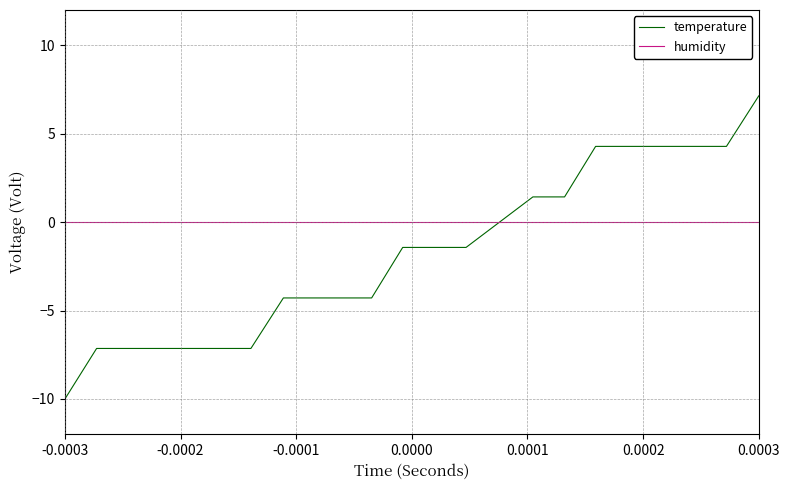

List the series in order of their overall mean, highest first.

humidity, temperature